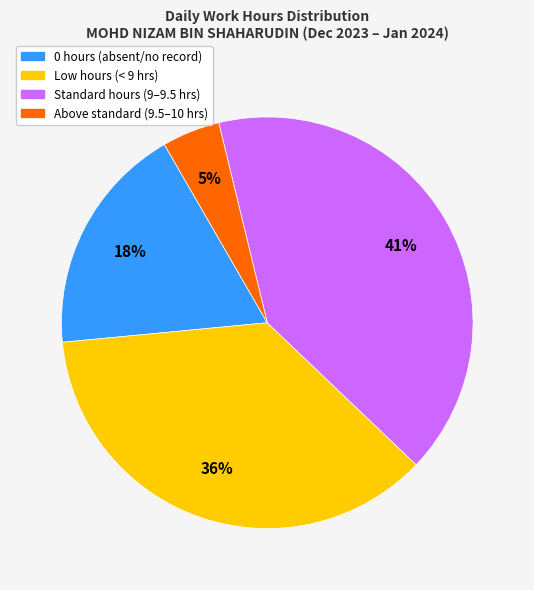

How many slices are in this pie chart?

4